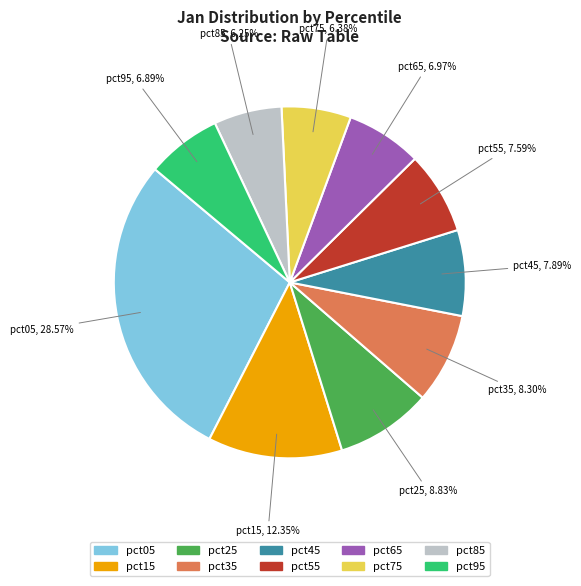

True or false: pct95 accounts for 16% of the total.

False